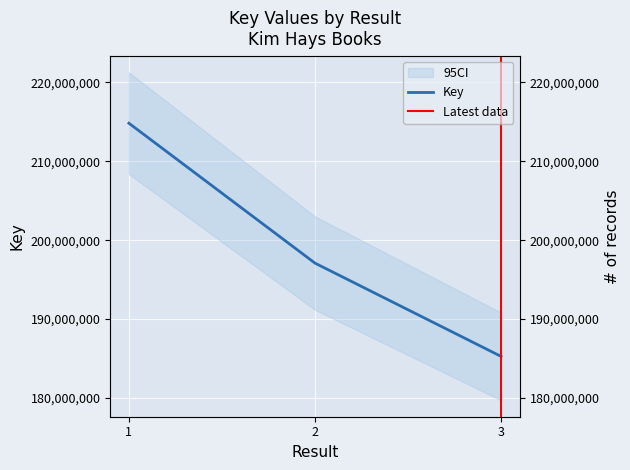

How many values are between 185276594 and 214808901?

3